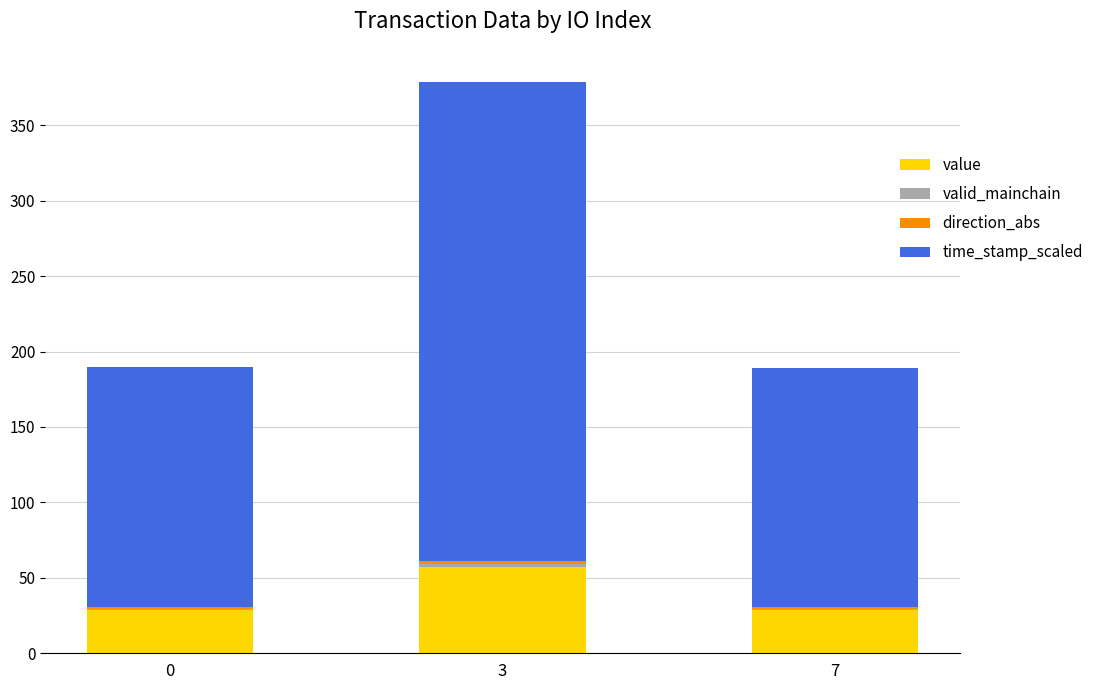

At which category is the sum across all series the highest?

3